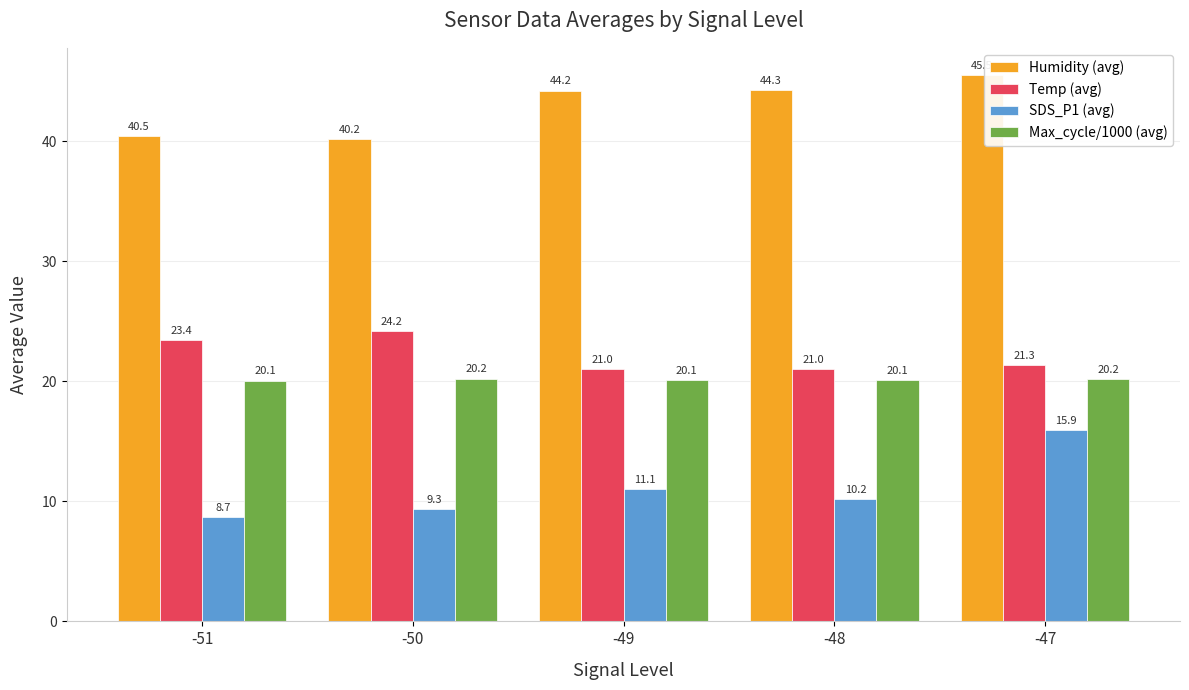

What is the approximate value of Humidity (avg) at -47?

45.5